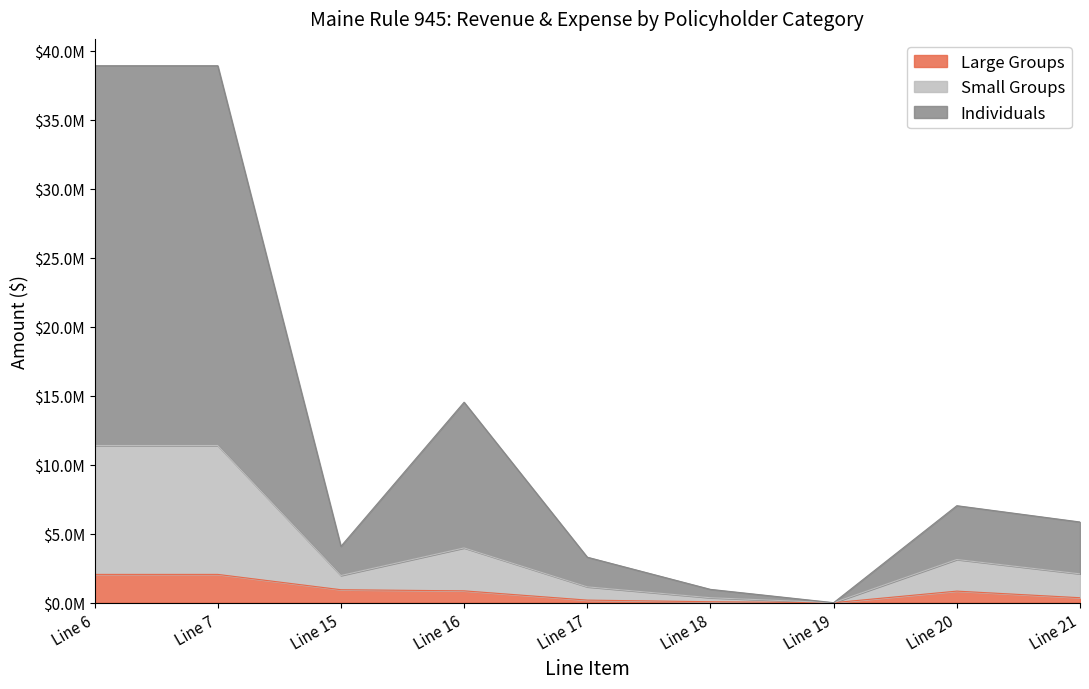

At which category is the sum across all series the highest?

Line 6